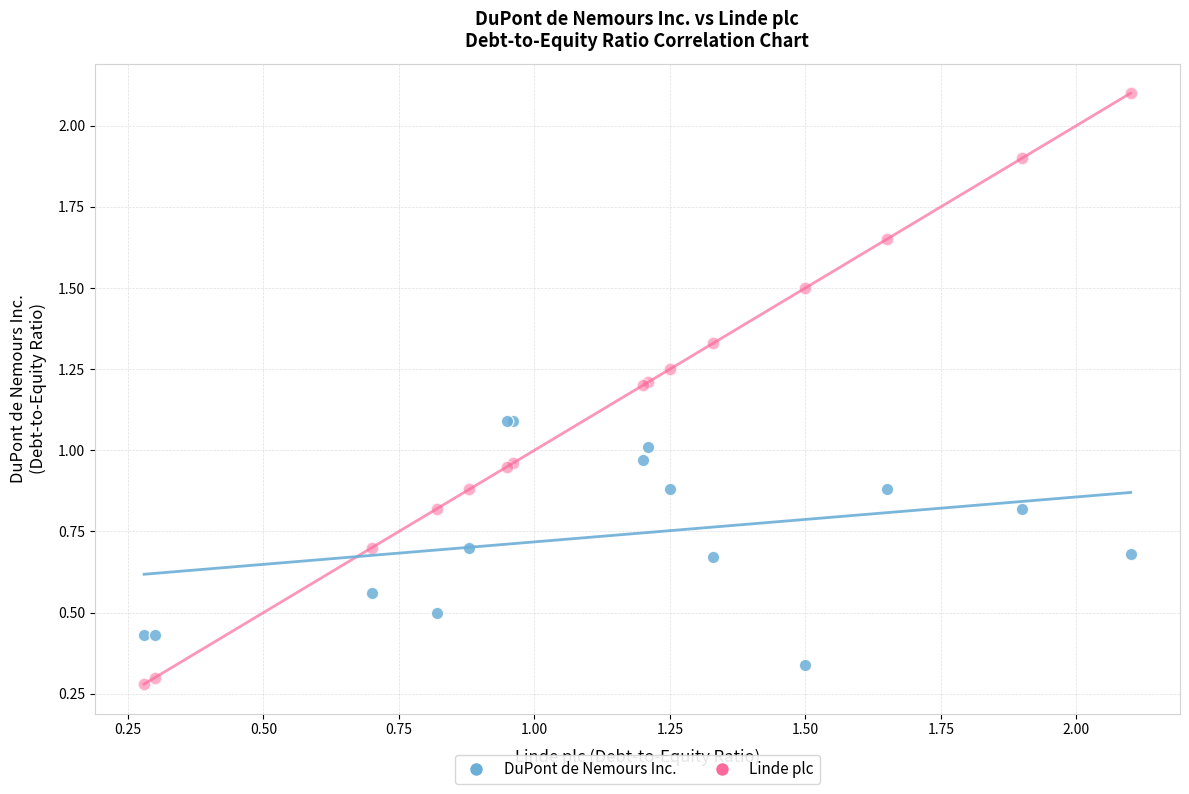

Which series has the widest spread of Y values?

Linde plc